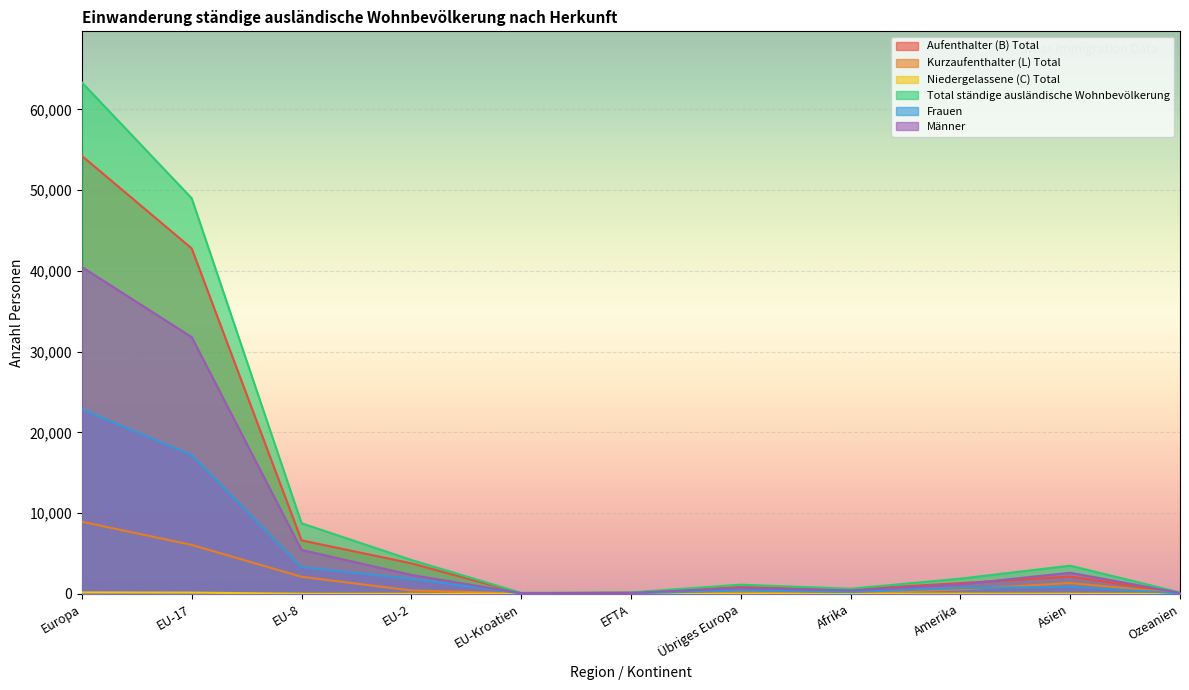

Reading left to right, list all the values displayed in this chart.

Aufenthalter (B) Total: 54242	42783	6621	3776	68	159	835	550	1324	2136	110
Kurzaufenthalter (L) Total: 8926	6057	2109	415	50	8	287	70	538	1334	59
Niedergelassene (C) Total: 173	151	8	0	2	2	10	9	17	12	0
Total ständige ausländische Wohnbevölkerung: 63341	48991	8738	4191	120	169	1132	629	1879	3482	169
Frauen: 22858	17194	3305	1850	39	59	411	217	706	876	54
Männer: 40483	31797	5433	2341	81	110	721	412	1173	2606	115